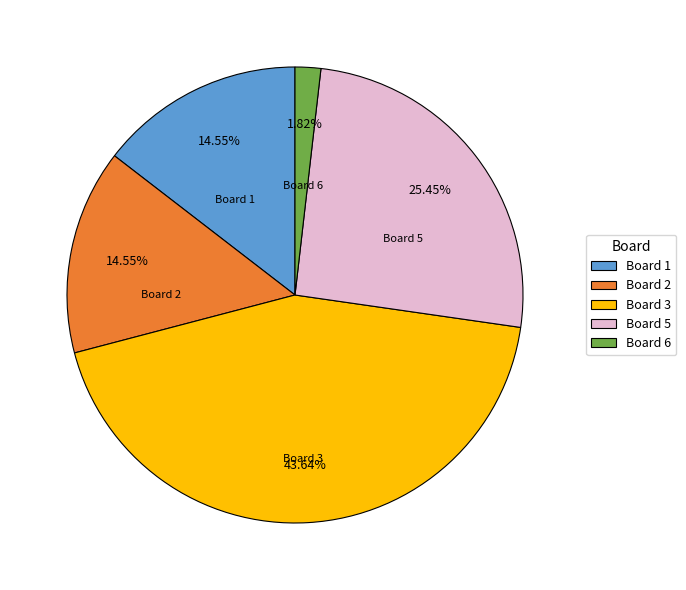

Combined, do Board 3 and Board 5 account for over 50%?

Yes